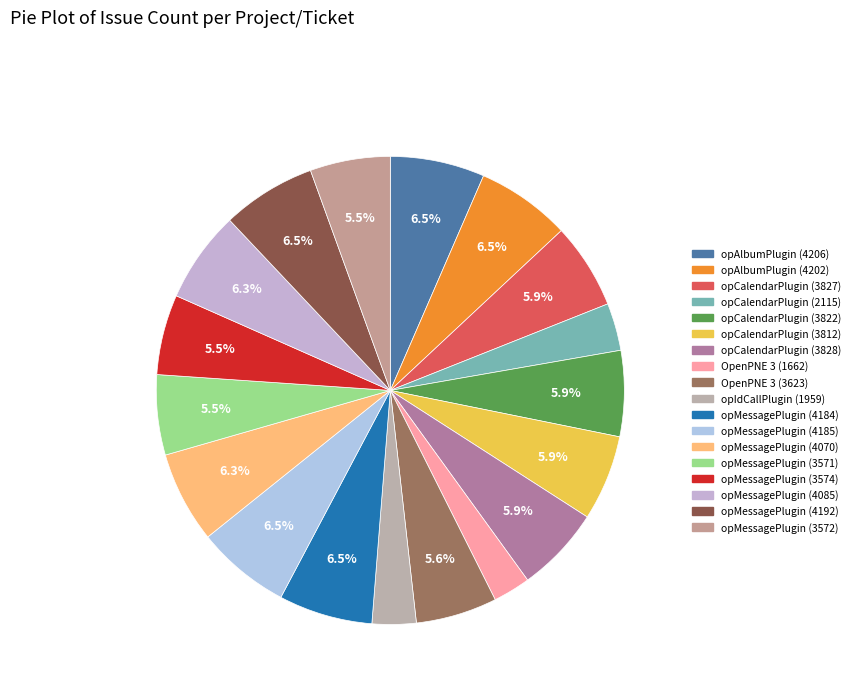

How many slices are in this pie chart?

18